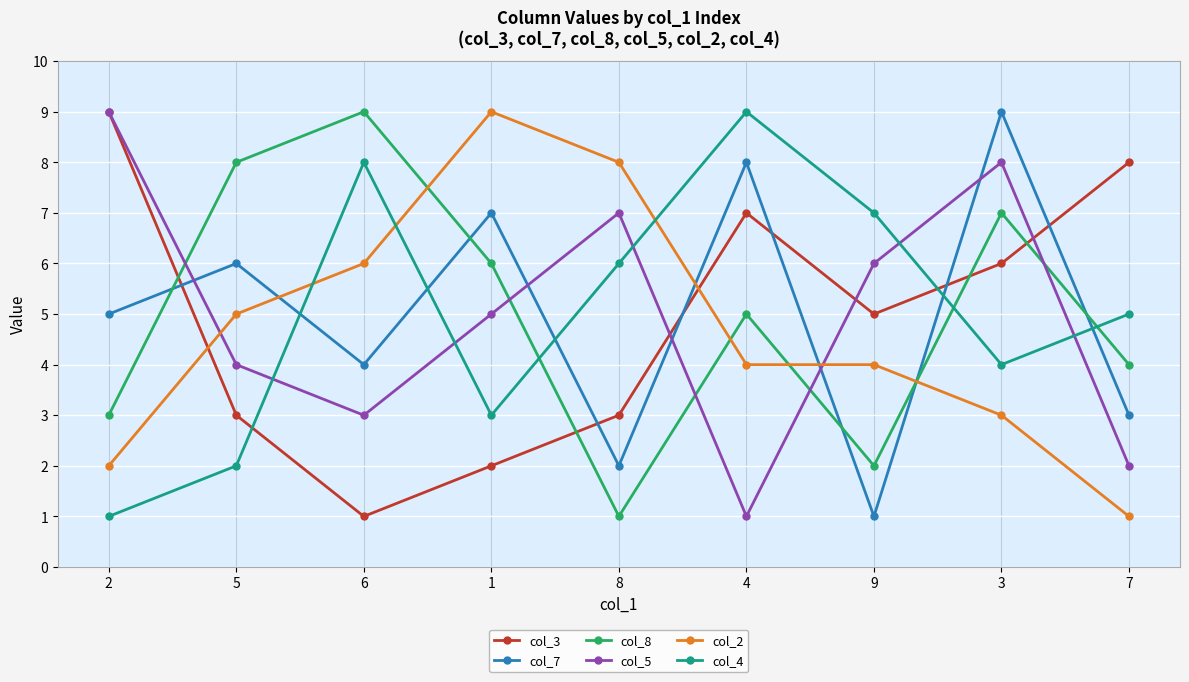

What is the maximum value shown in the chart?

9